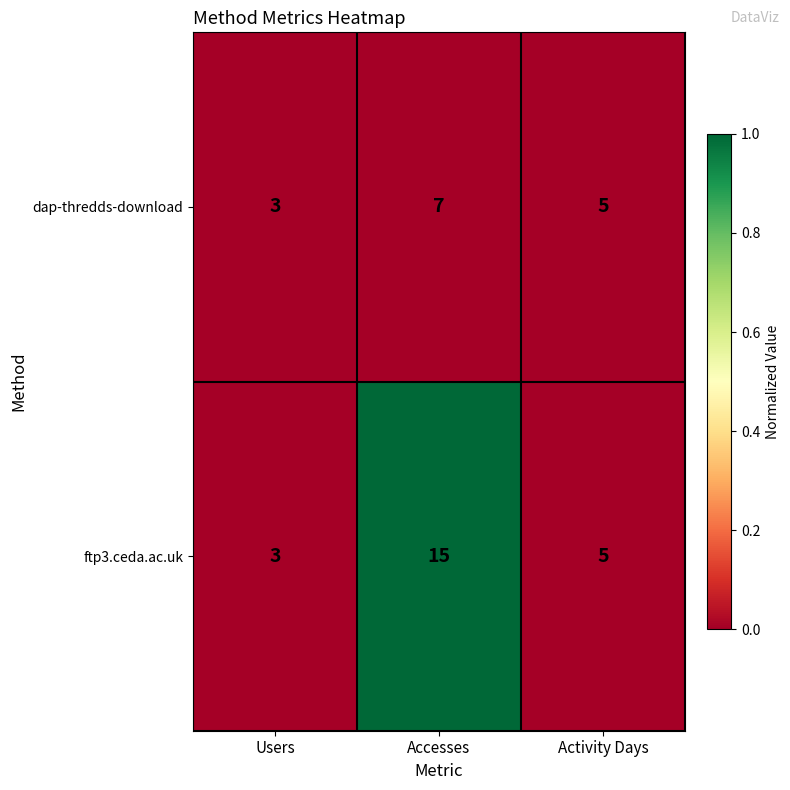

Reading left to right, list all the values displayed in this chart.

dap-thredds-download: Users=3	Accesses=7	Activity Days=5
ftp3.ceda.ac.uk: Users=3	Accesses=15	Activity Days=5